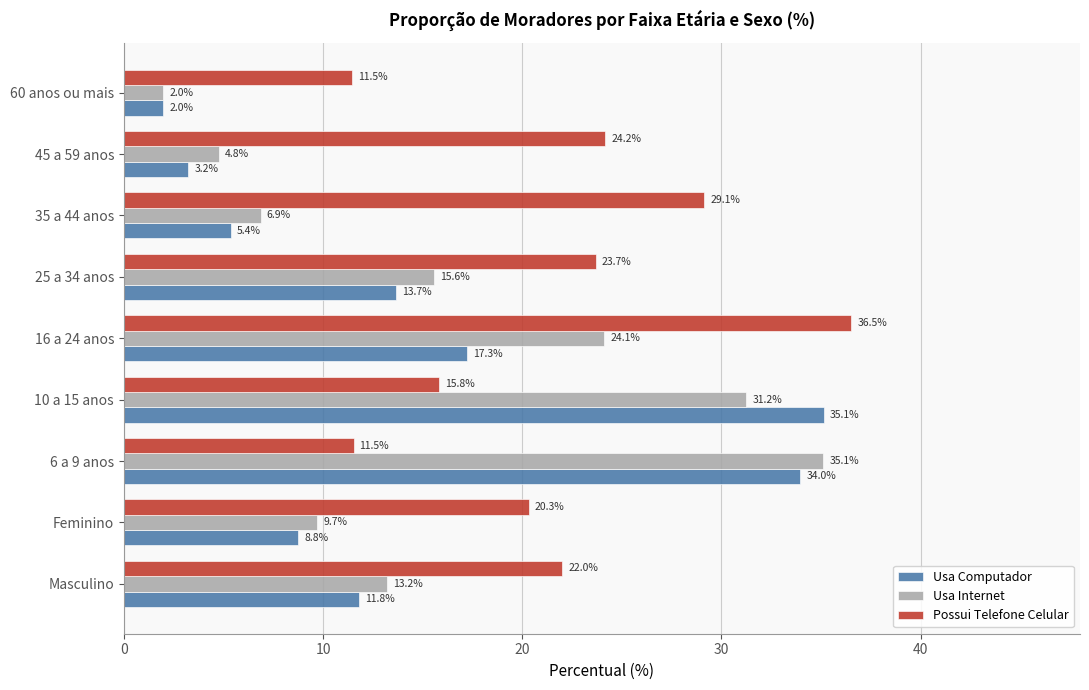

Between Masculino and 16 a 24 anos, which series saw the biggest shift?

Possui Telefone Celular